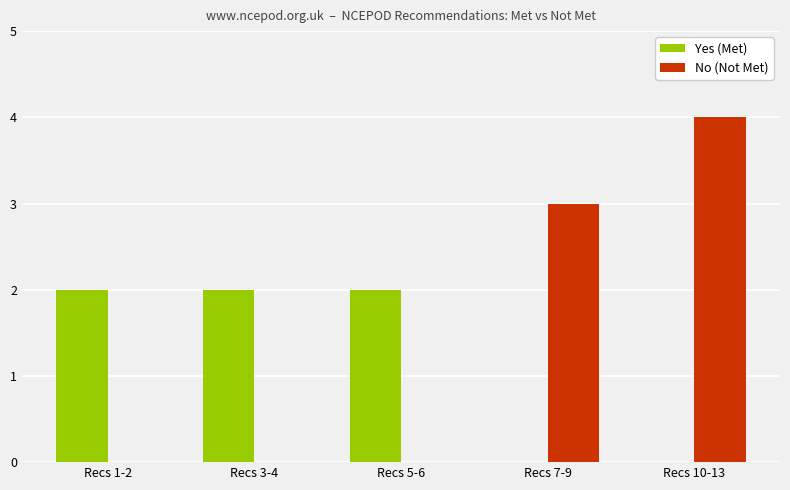

Which label corresponds to the largest value in the chart?

Recs 10-13